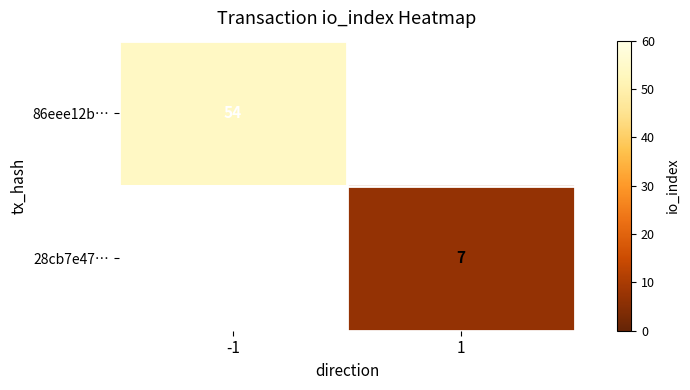

The 28cb7e47… series shows 12 at 1. True or false?

False